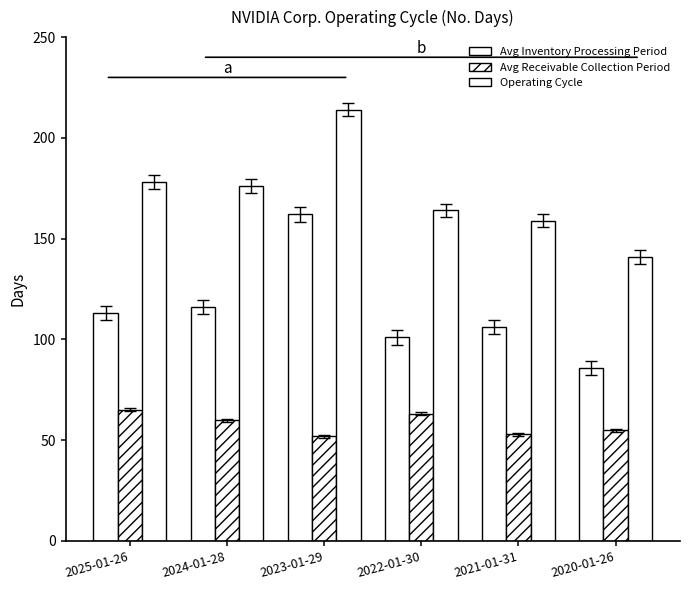

What is the value of the Operating Cycle bar at the 2nd from the left?

176